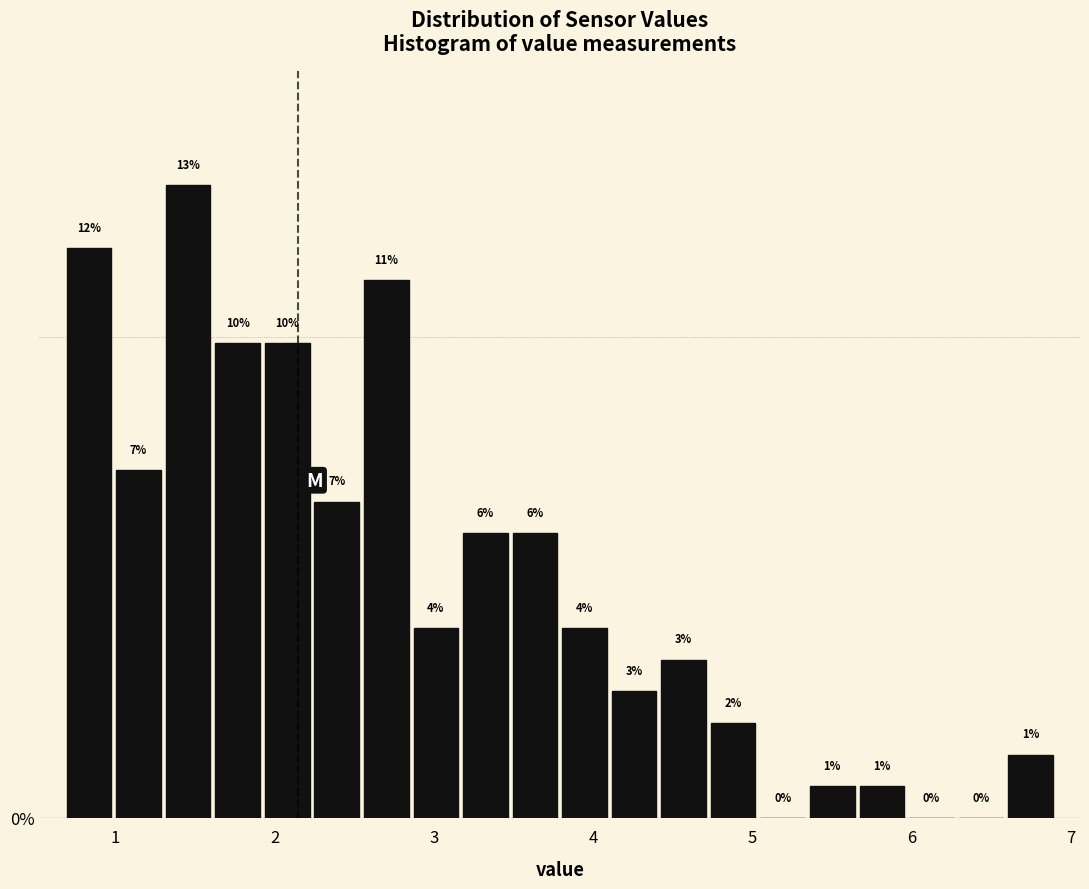

Around what value on the x-axis is the tallest bar? Give the approximate position of its centre, as read against the axis.

1.5